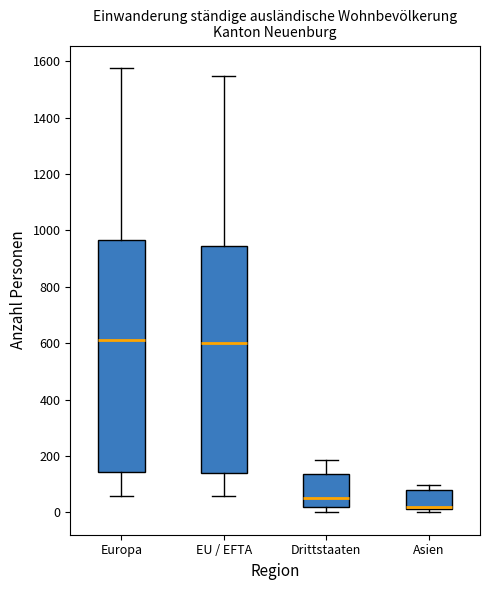

Where does the upper whisker of the box for EU / EFTA end on the y-axis? The values are not printed on the chart, so give them approximately, as read against the axis.

1540